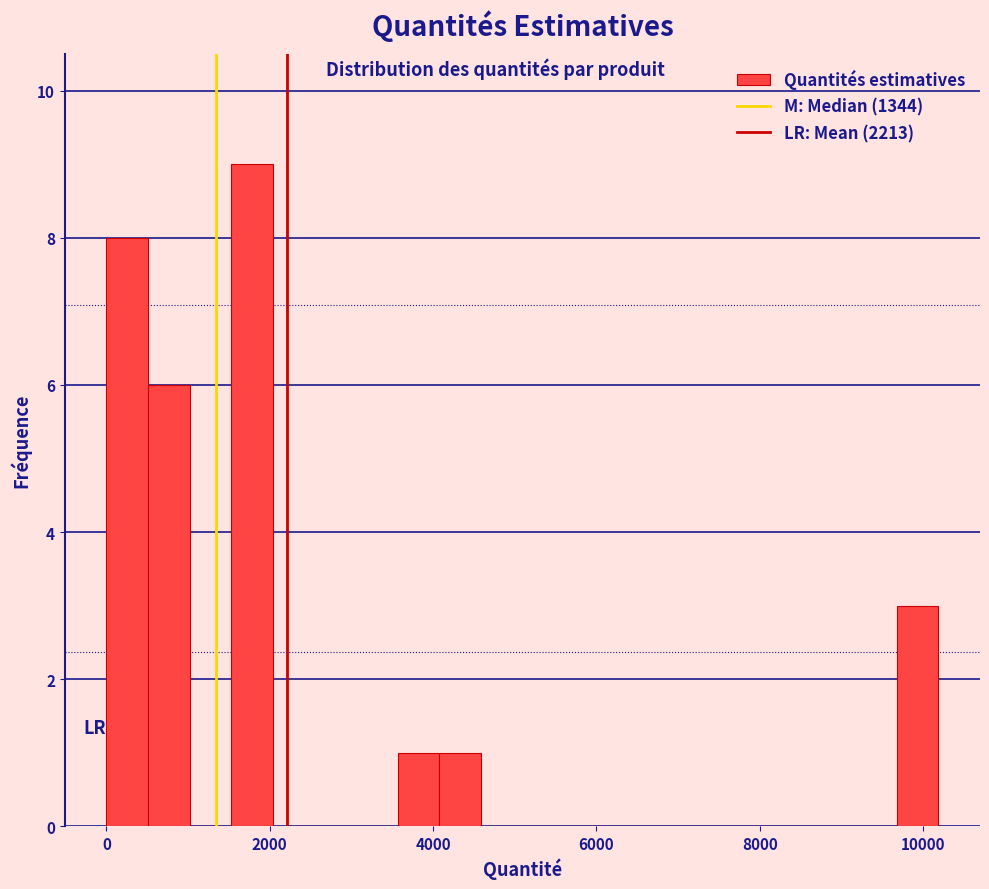

Read against the x-axis, roughly where is the centre of the tallest bar?

1800